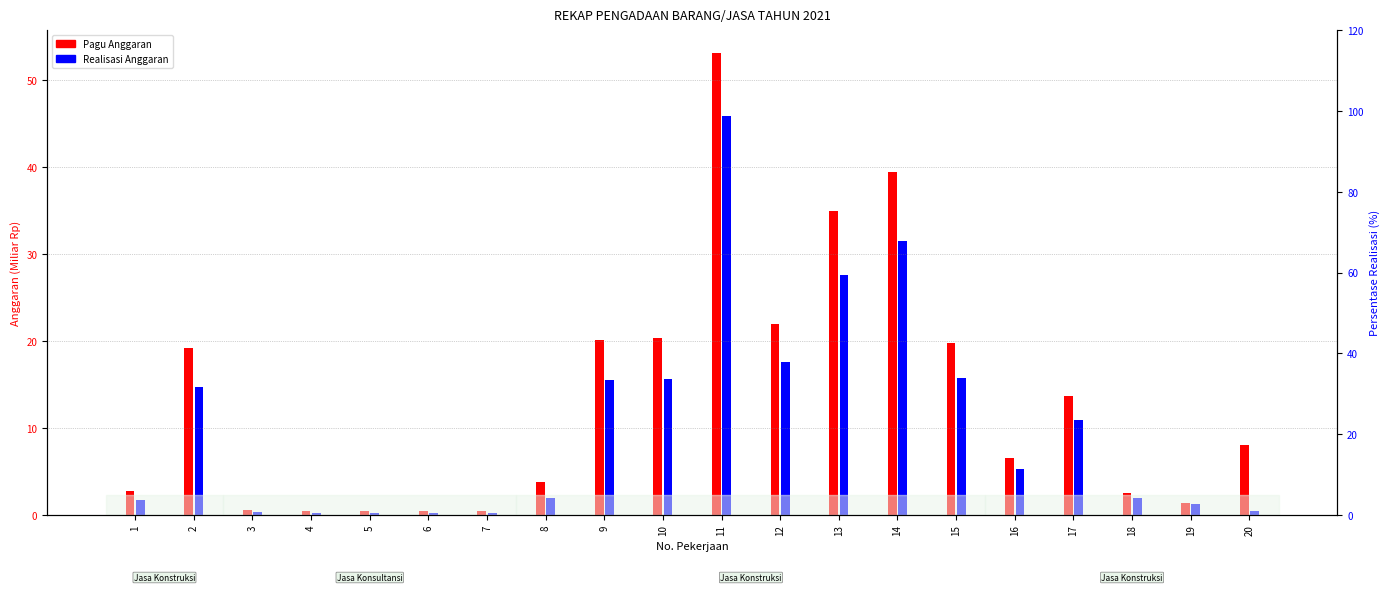

What is the minimum value for Realisasi Anggaran?

0.2